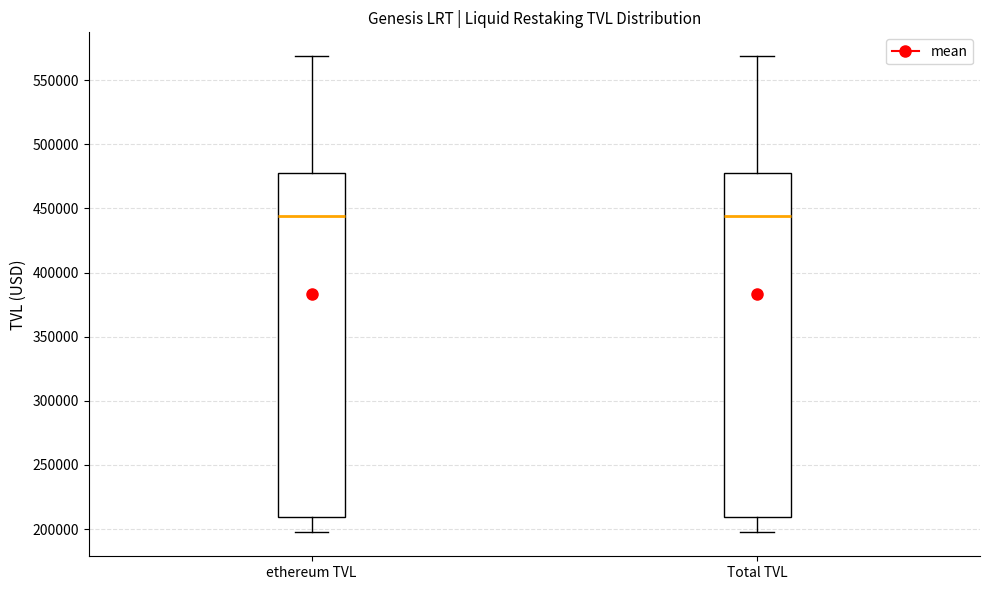

Reading left to right, transcribe this box plot: for each box, give where its median line is, the range the box spans, and where its two whiskers end, as read against the y-axis. The values are not printed on the chart, so give them approximately, as read against the axis.

ethereum TVL: median 445000, box 210000 to 475000, whiskers 195000 to 570000
Total TVL: median 445000, box 210000 to 475000, whiskers 195000 to 570000